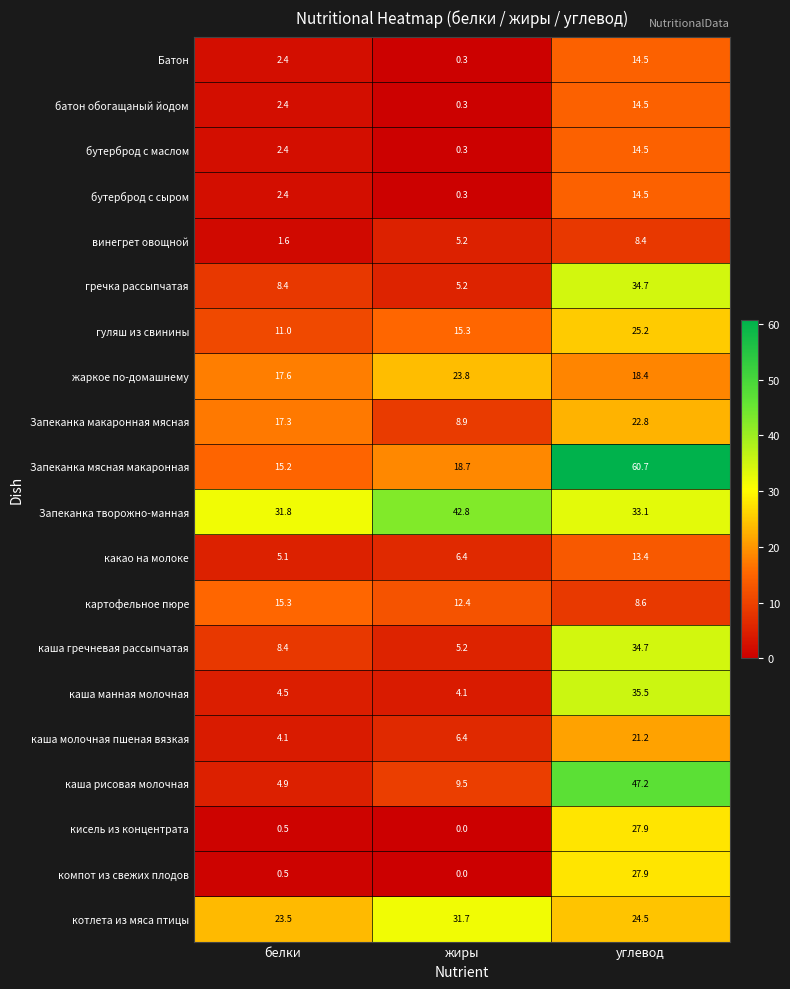

What is the difference between the maximum and minimum values in the гуляш из свинины series?

14.2